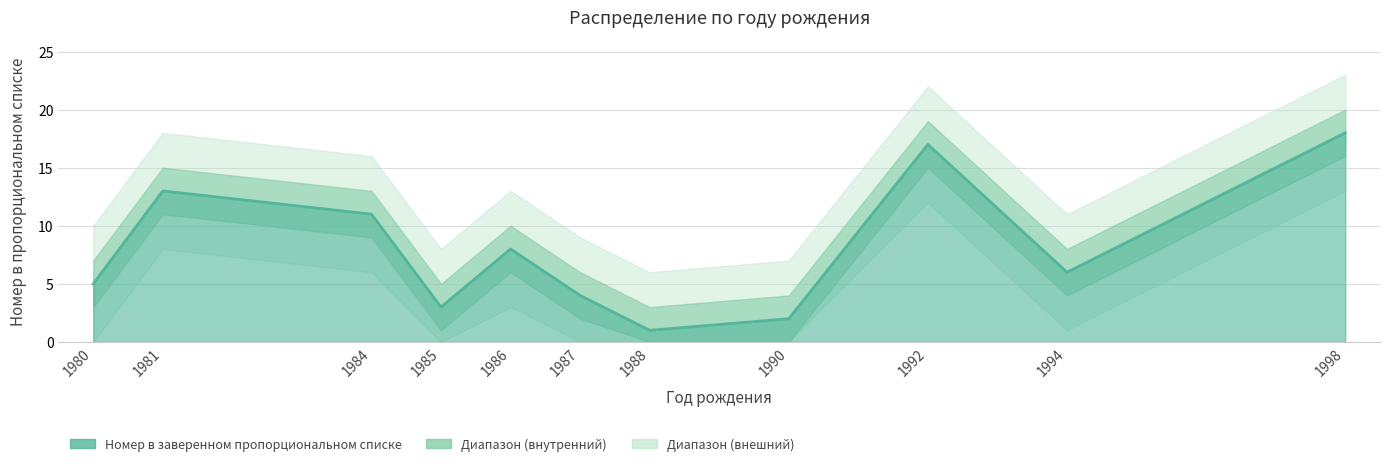

What is the average value?

8